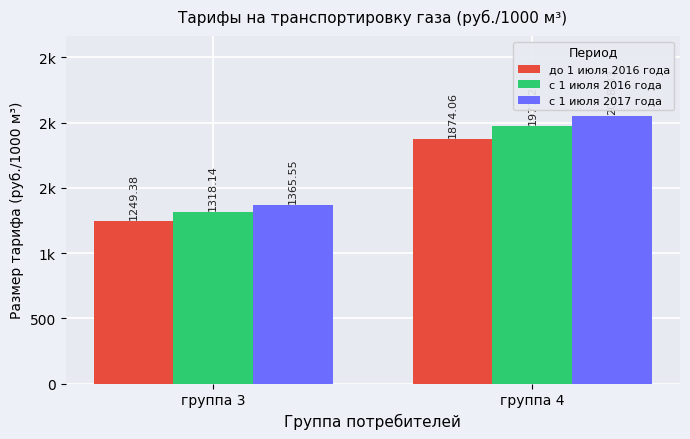

What is the maximum value shown in the chart?

2048.3